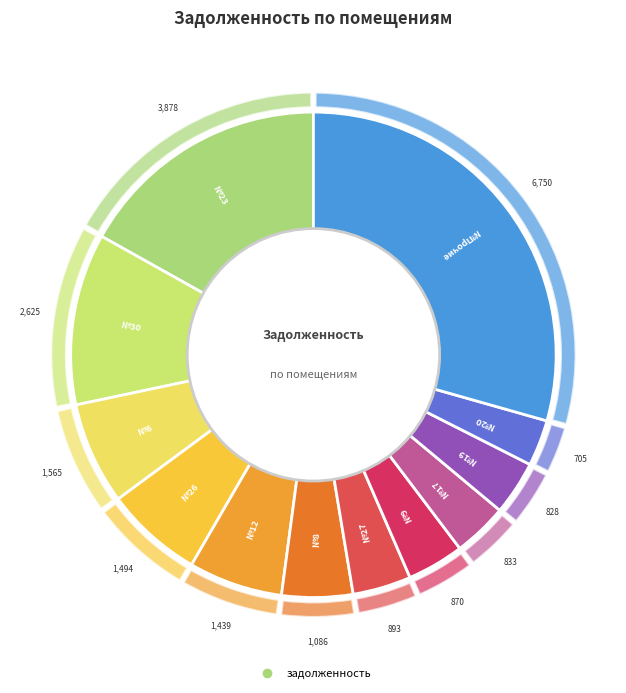

Is there any slice that represents more than half of the pie?

No